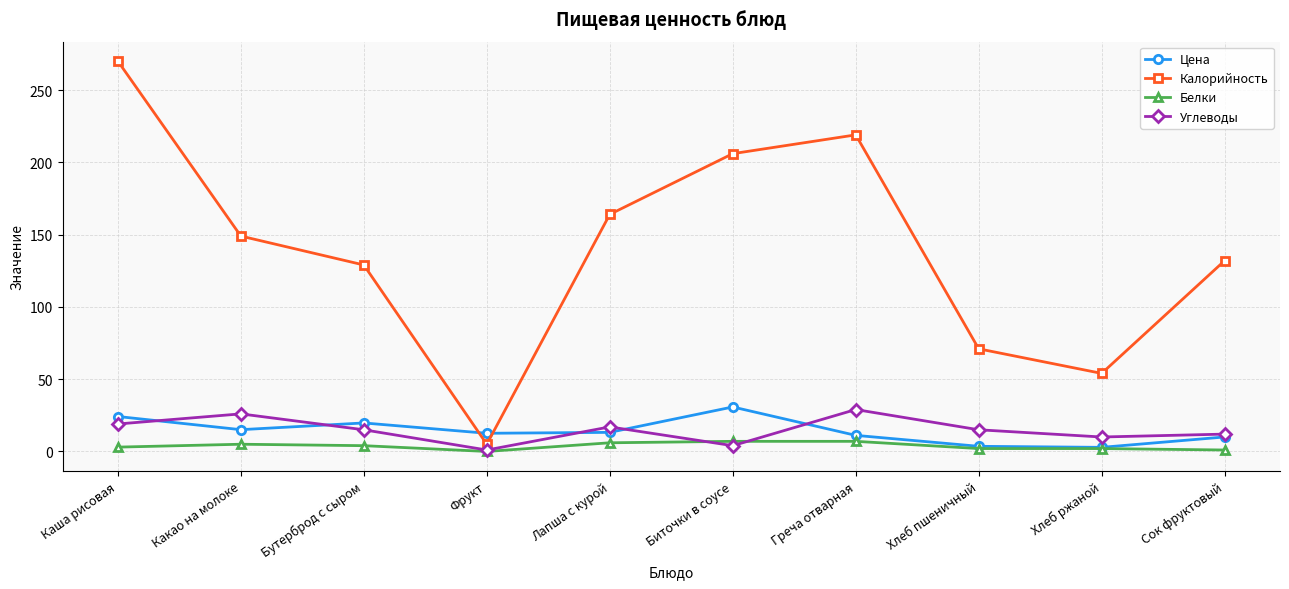

Does the chart have visible grid lines?

Yes